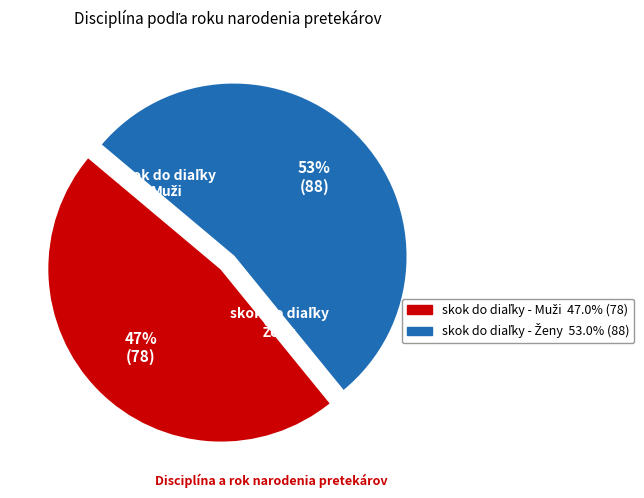

Is there any slice that represents more than half of the pie?

Yes